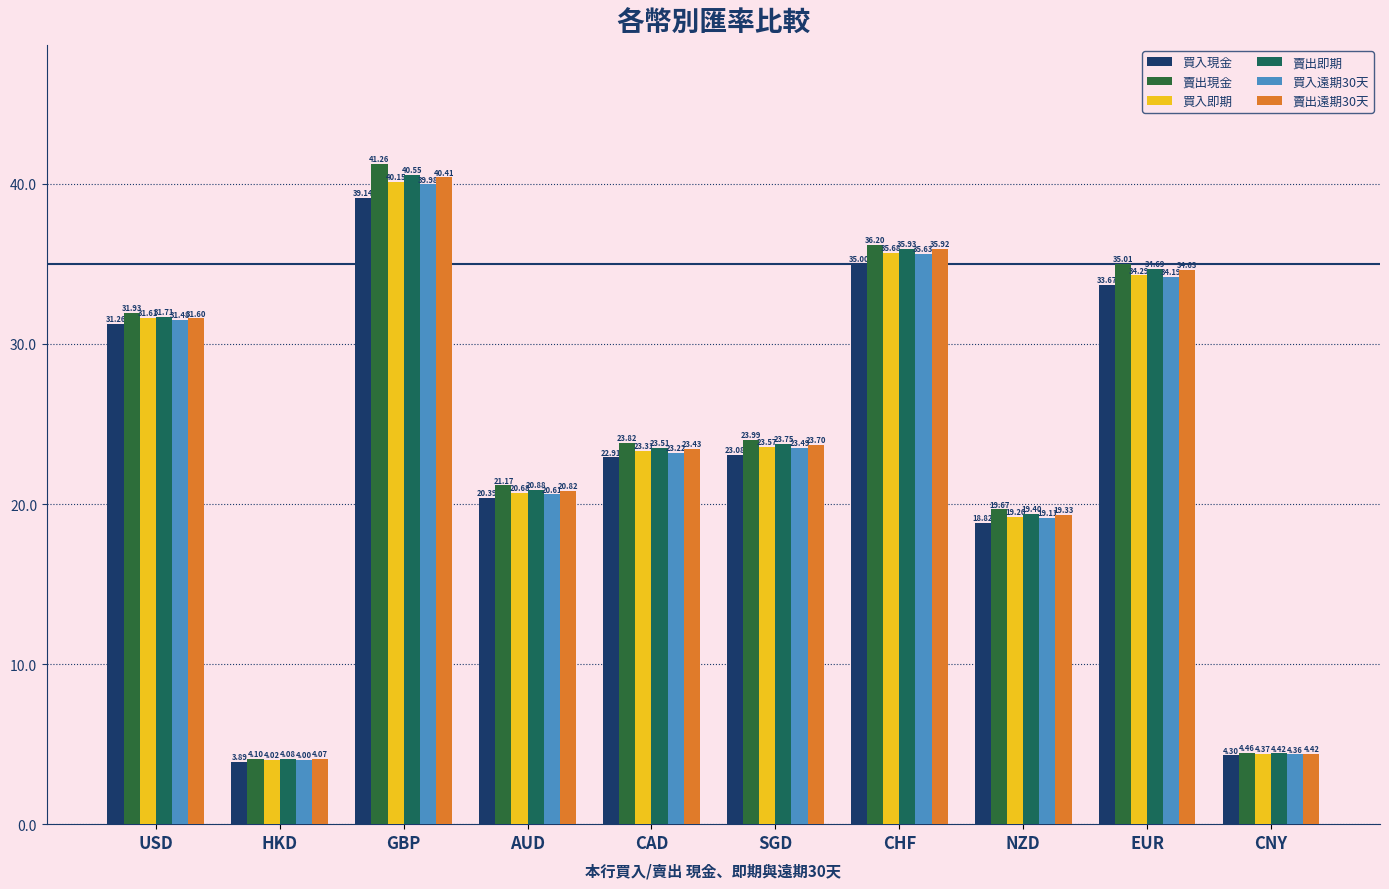

Which series has the widest spread of values?

賣出現金